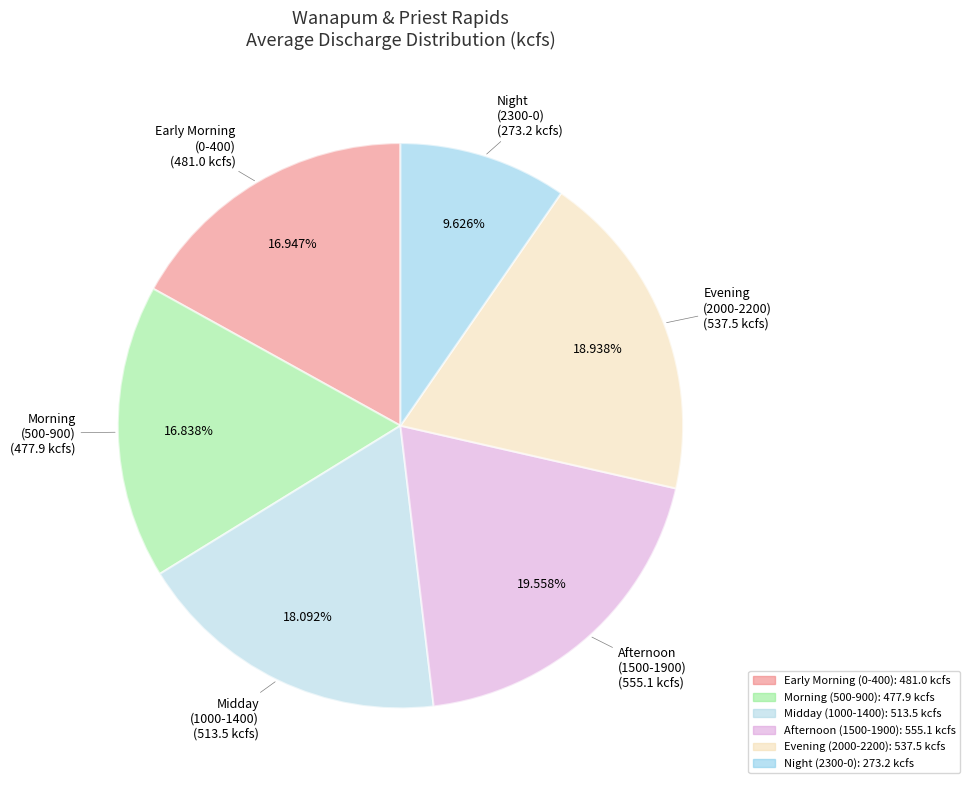

Is the sum of Early Morning (0-400) and Evening (2000-2200) greater than half?

No